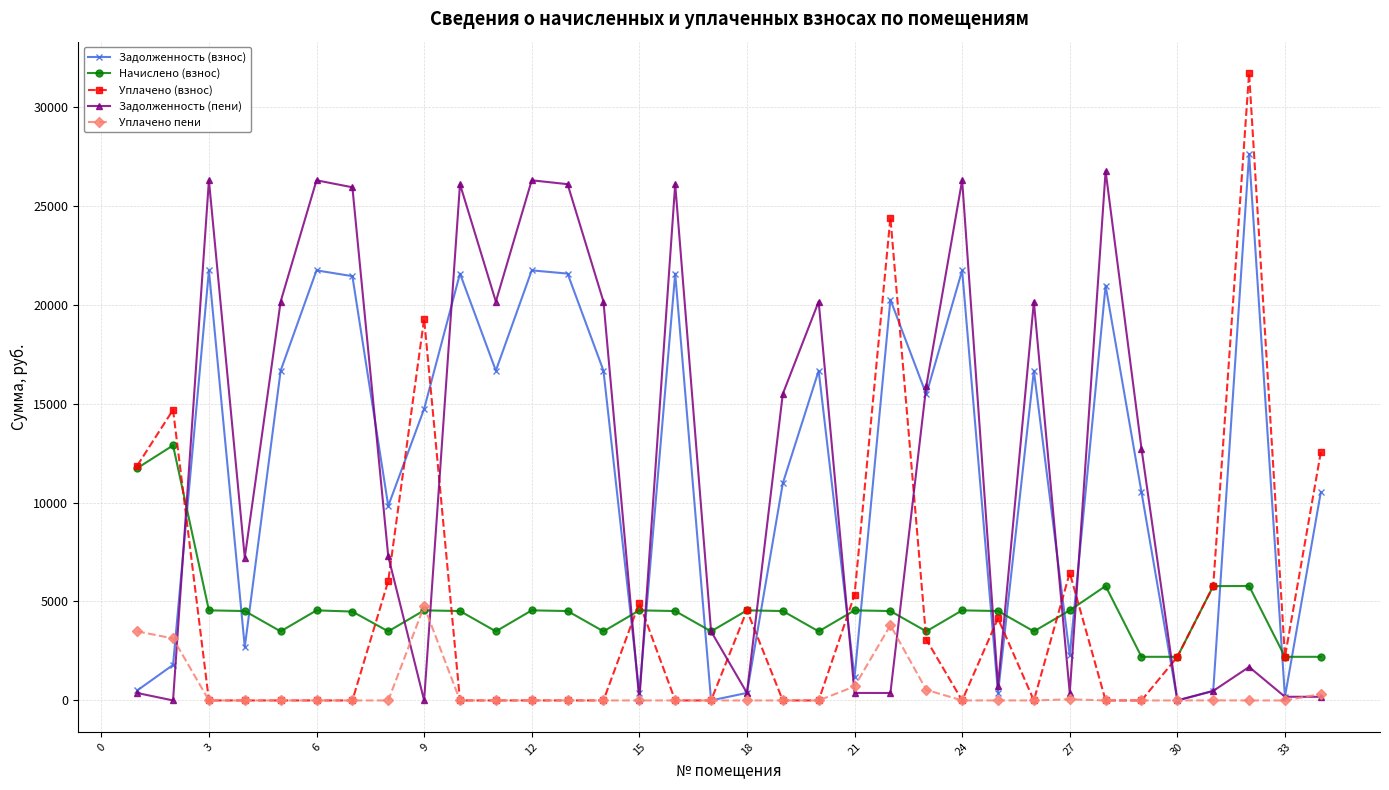

How many data points in Начислено (взнос) are above 4517?

21